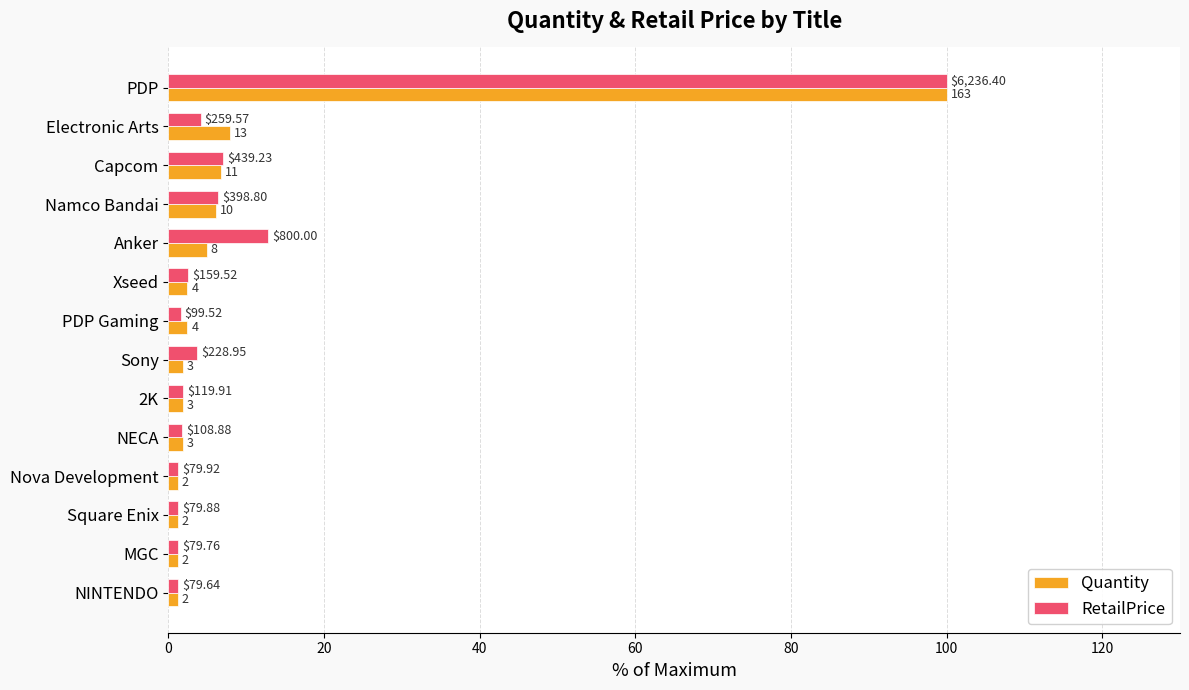

Rank the series by their maximum value, from lowest to highest.

Quantity, RetailPrice